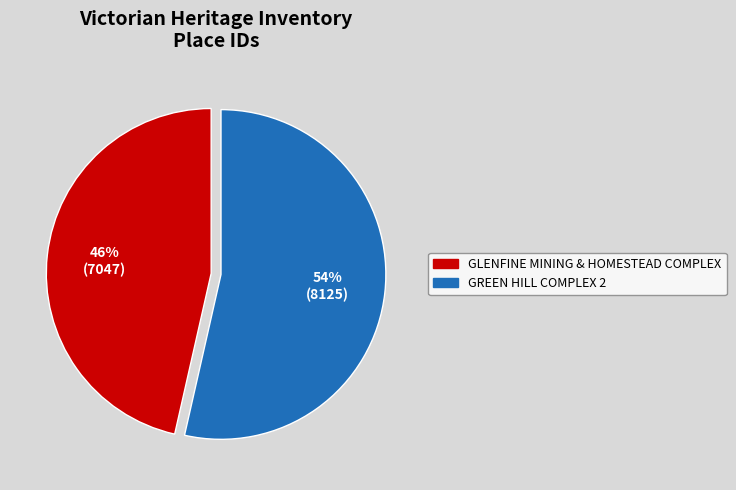

Does any single category account for the majority?

Yes